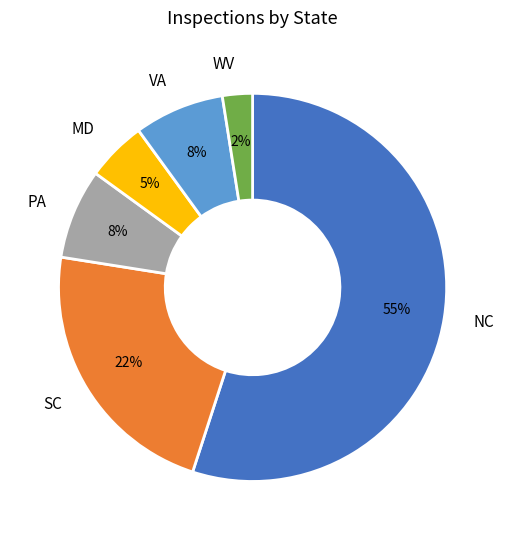

Which category has the smallest portion of the pie?

WV